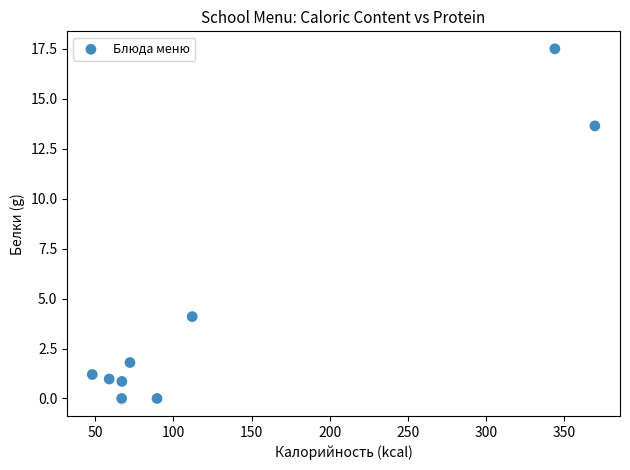

What Y value in the scatter plot is closest to 8?

4.1